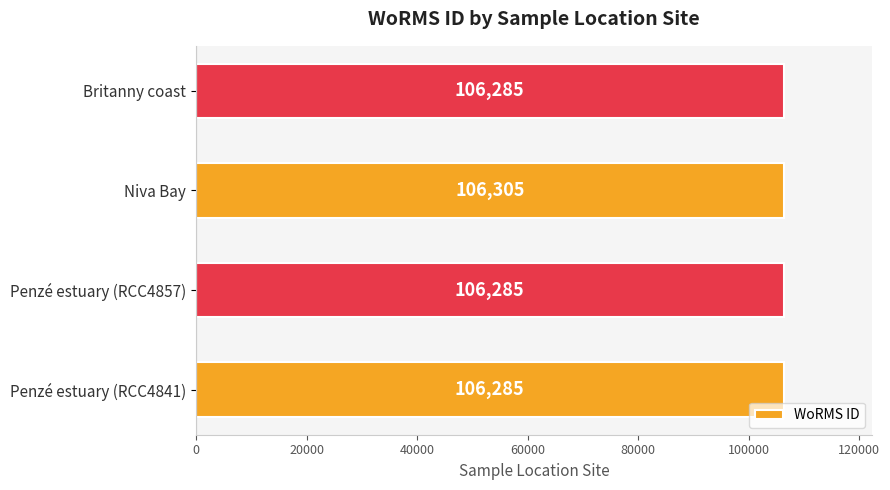

Is it true that the value at Penzé estuary (RCC4857) is 106285?

True